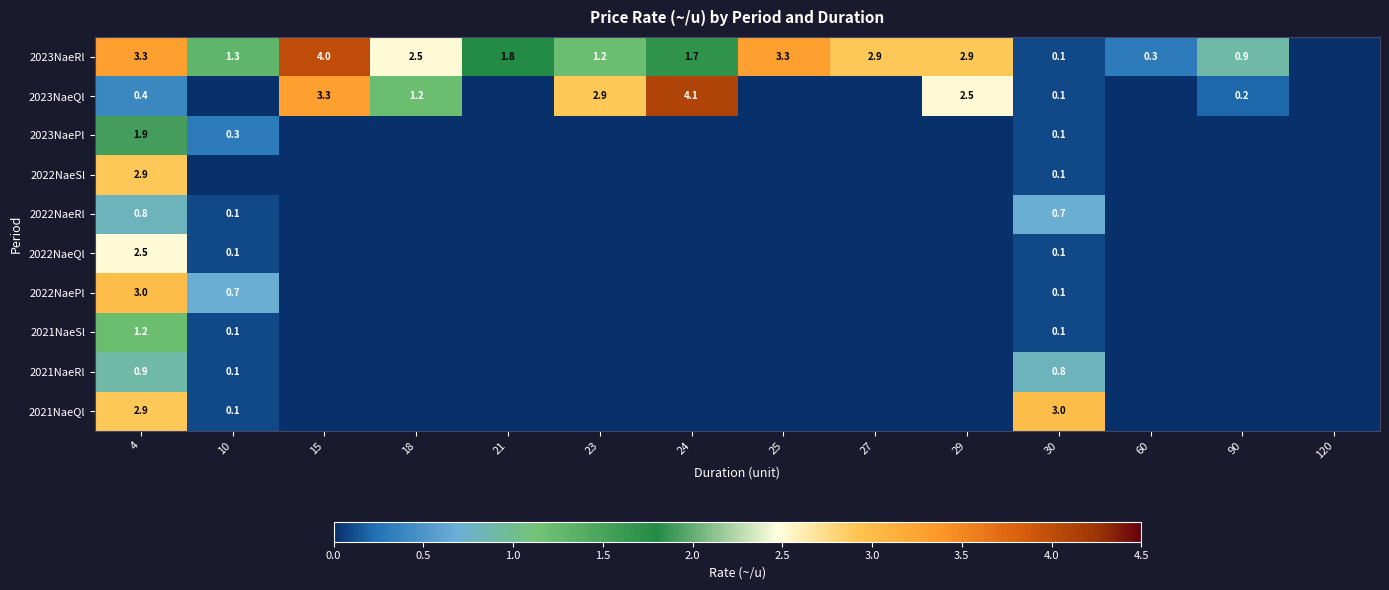

What is the sum of the 2023NaeQl values at 4 and 30?

0.5